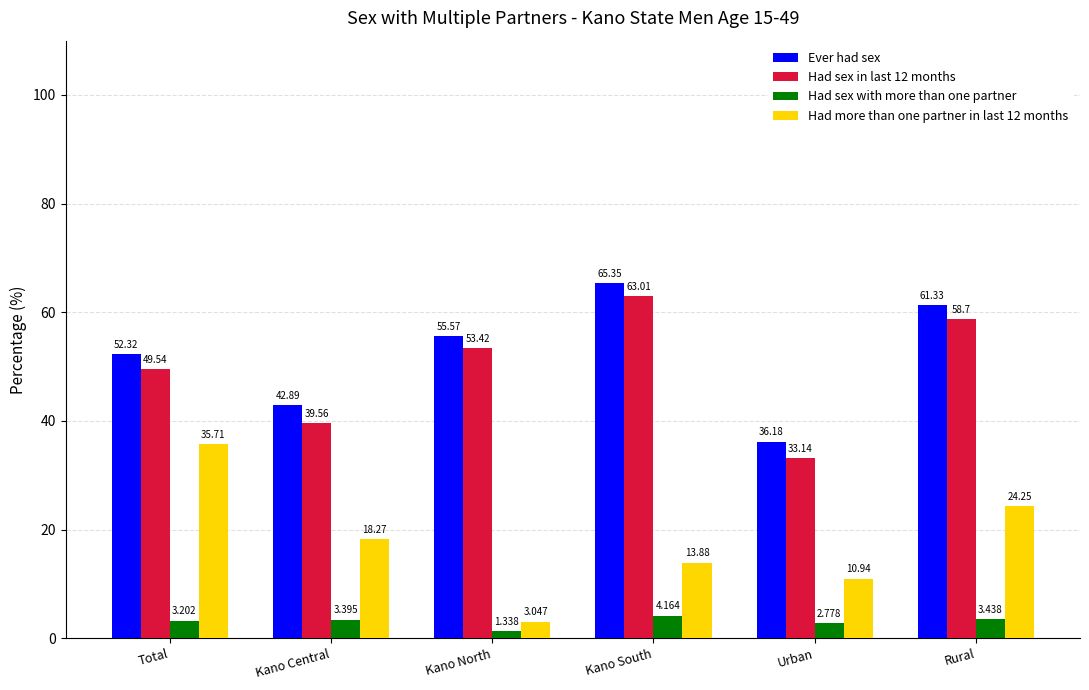

What is the difference between the maximum and second lowest values in the Had sex in last 12 months series?

23.5